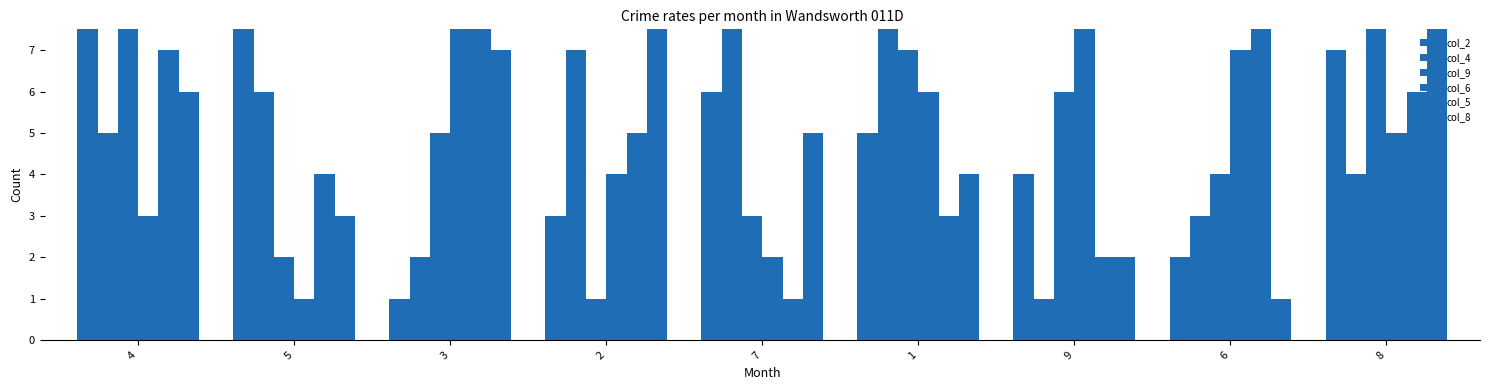

Read the col_9 value at 3.

5